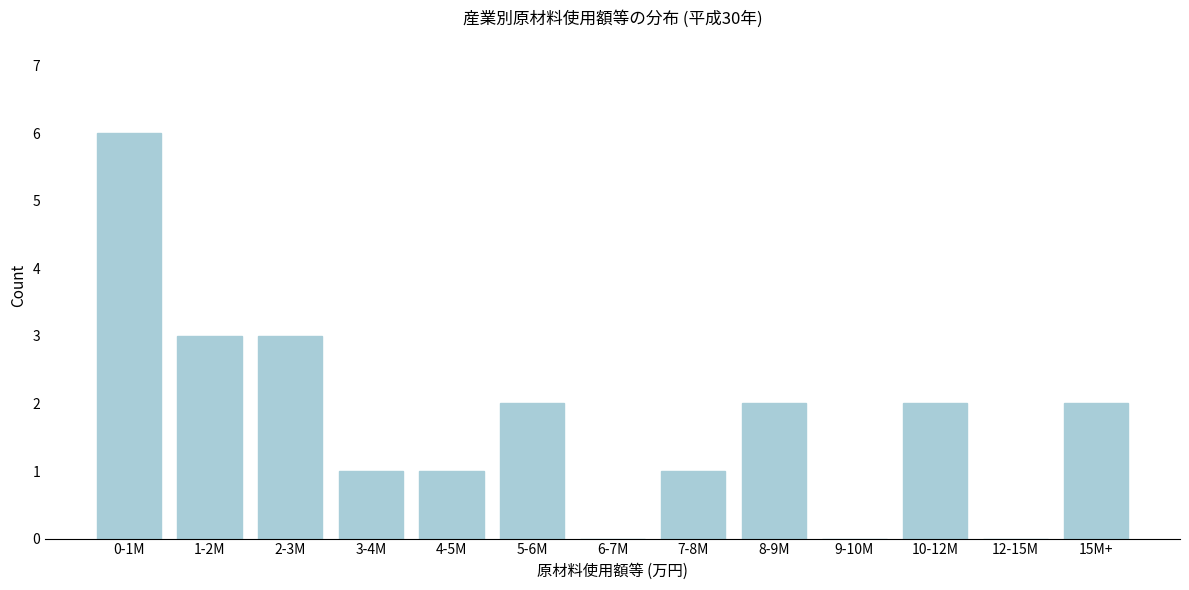

Reading right to left, transcribe all the data shown in this chart.

15M+=2	12-15M=0	10-12M=2	9-10M=0	8-9M=2	7-8M=1	6-7M=0	5-6M=2	4-5M=1	3-4M=1	2-3M=3	1-2M=3	0-1M=6